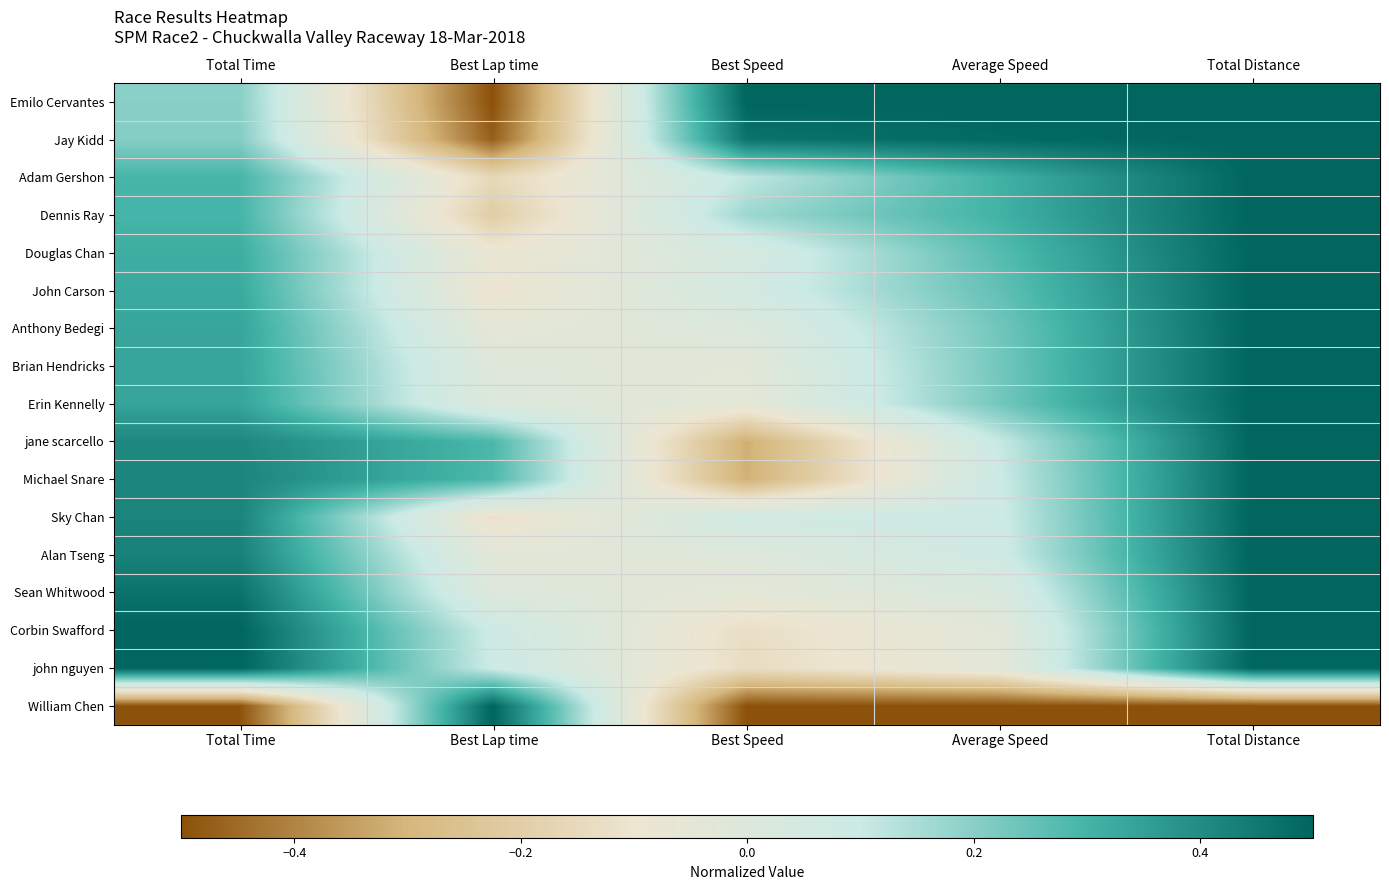

Which has a higher value, Total Distance or Total Time?

Total Distance